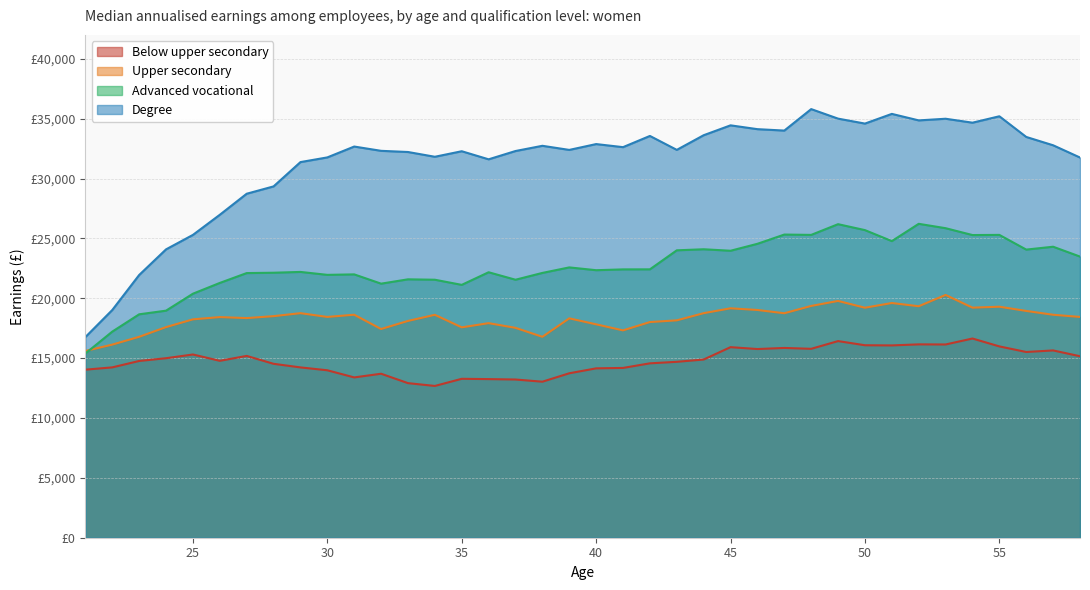

What is the difference between the Upper secondary values at 24 and 41?

273